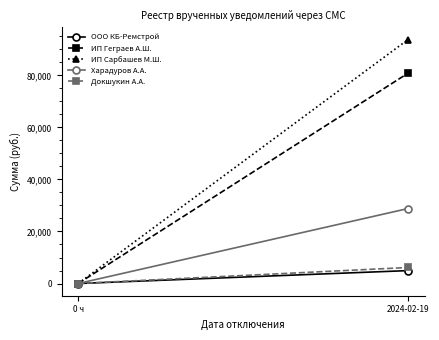

Reading left to right, transcribe all the data shown in this chart.

ООО КБ-Ремстрой: 0.0	4965.9
ИП Геграев А.Ш.: 0.0	80852.8
ИП Сарбашев М.Ш.: 0.0	93779.1
Харадуров А.А.: 0.0	28827.9
Докшукин А.А.: 0.0	6164.9